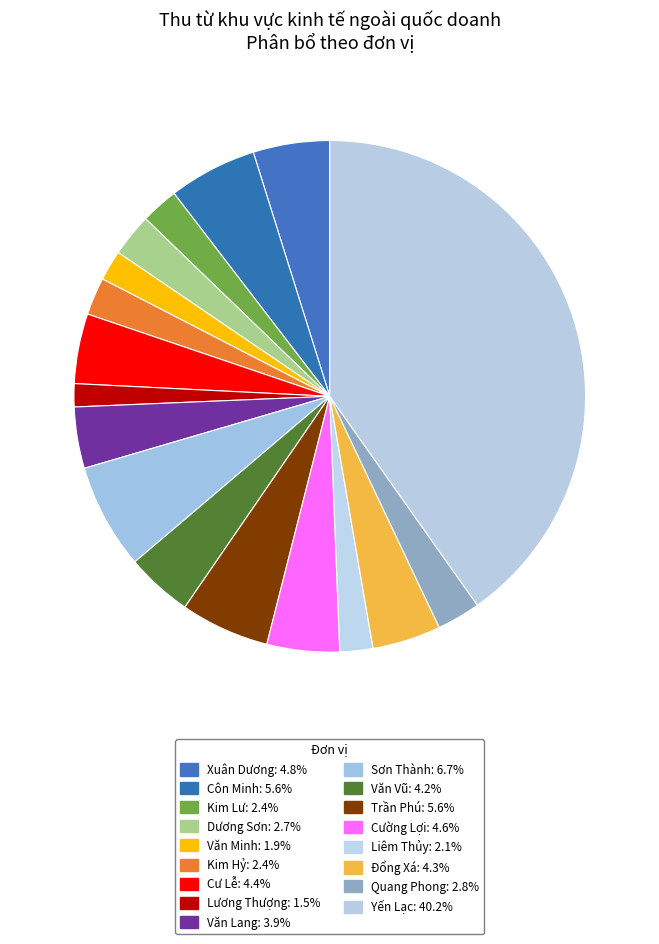

Rank the categories by value from highest to lowest.

Yến Lạc, Sơn Thành, Trần Phú, Côn Minh, Xuân Dương, Cường Lợi, Cư Lễ, Đổng Xá, Văn Vũ, Văn Lang, Quang Phong, Dương Sơn, Kim Lư, Kim Hỷ, Liêm Thủy, Văn Minh, Lương Thượng